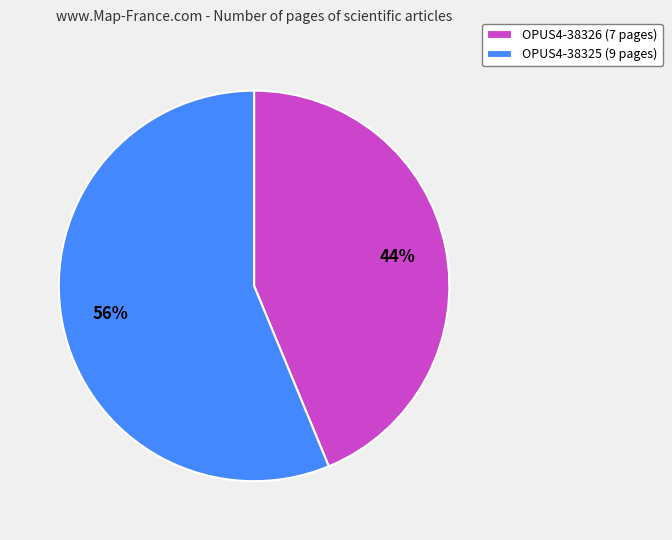

True or false: OPUS4-38325 accounts for 56% of the total.

True